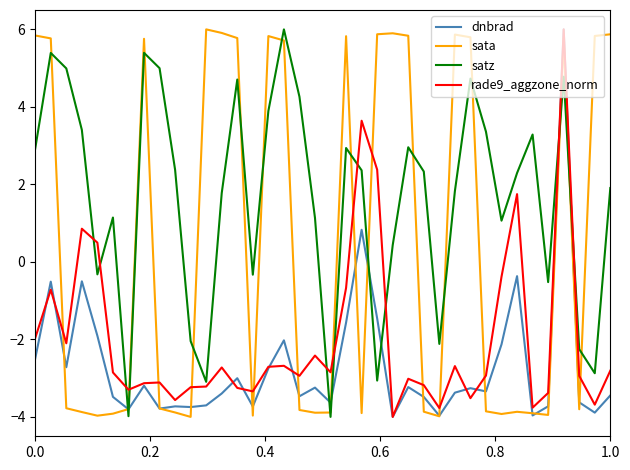

What are all the series names shown in the legend?

dnbrad, sata, satz, rade9_aggzone_norm